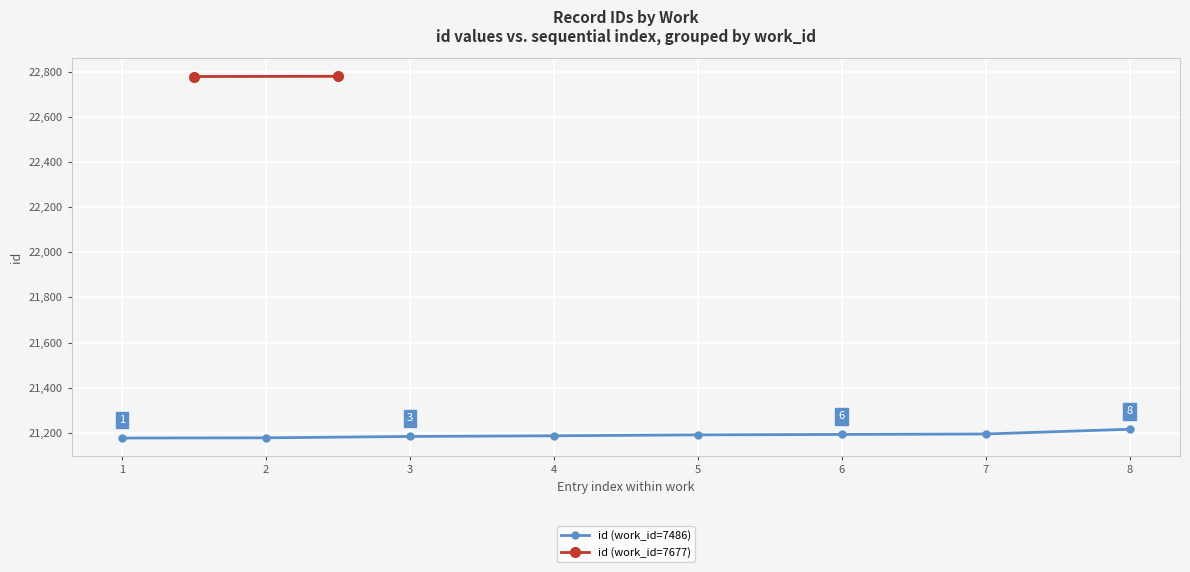

What is the value of the id (work_id=7486) point at the 7th from the left?

21195